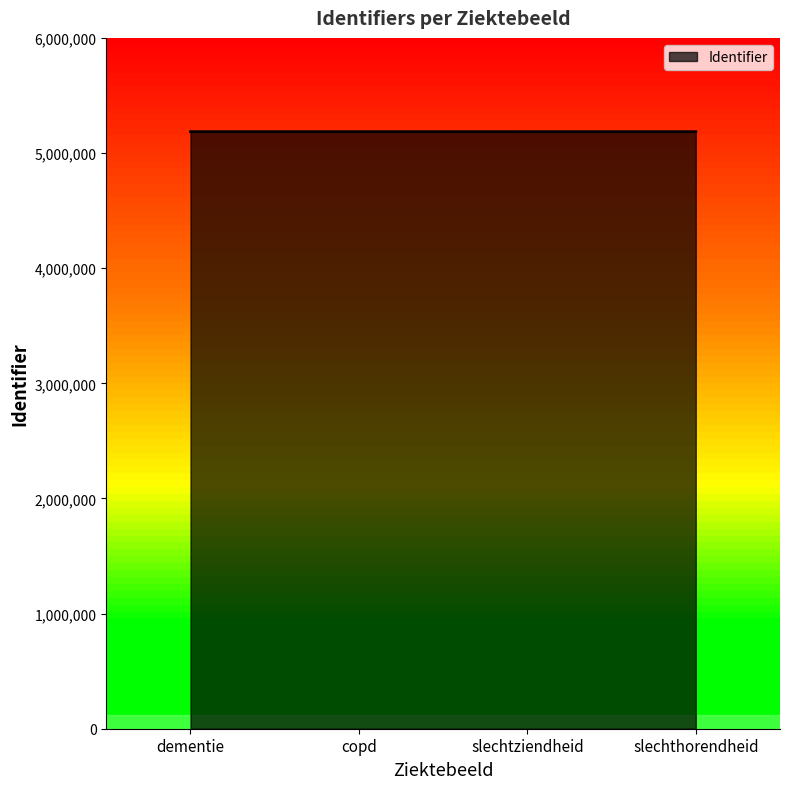

What is the minimum value shown in the chart?

5185434